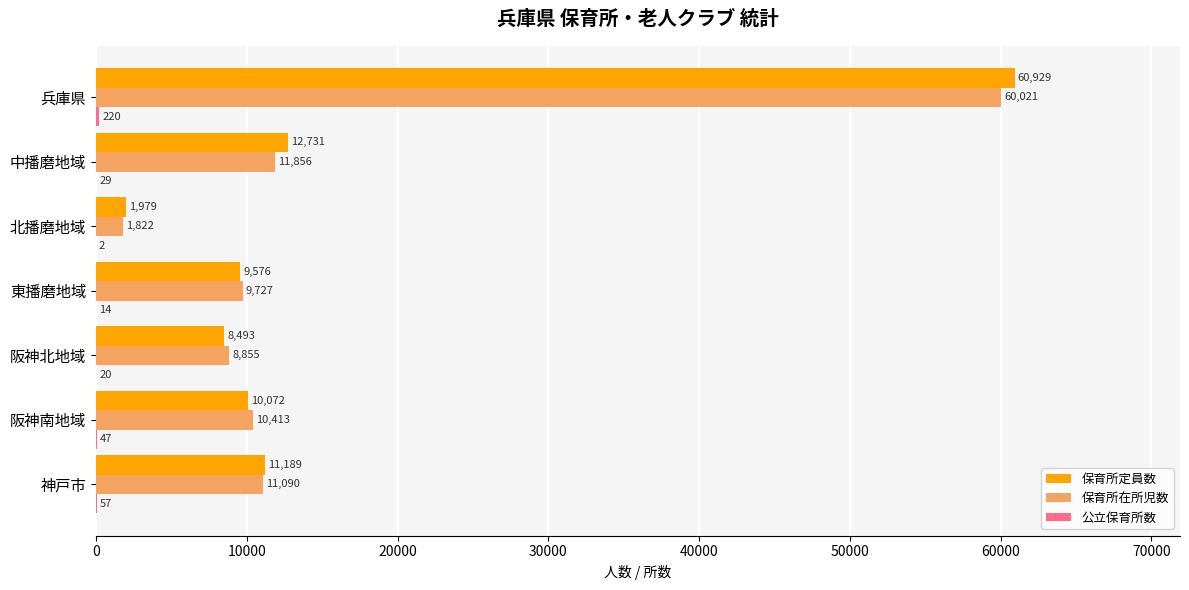

Which series has the largest total across all categories?

保育所定員数